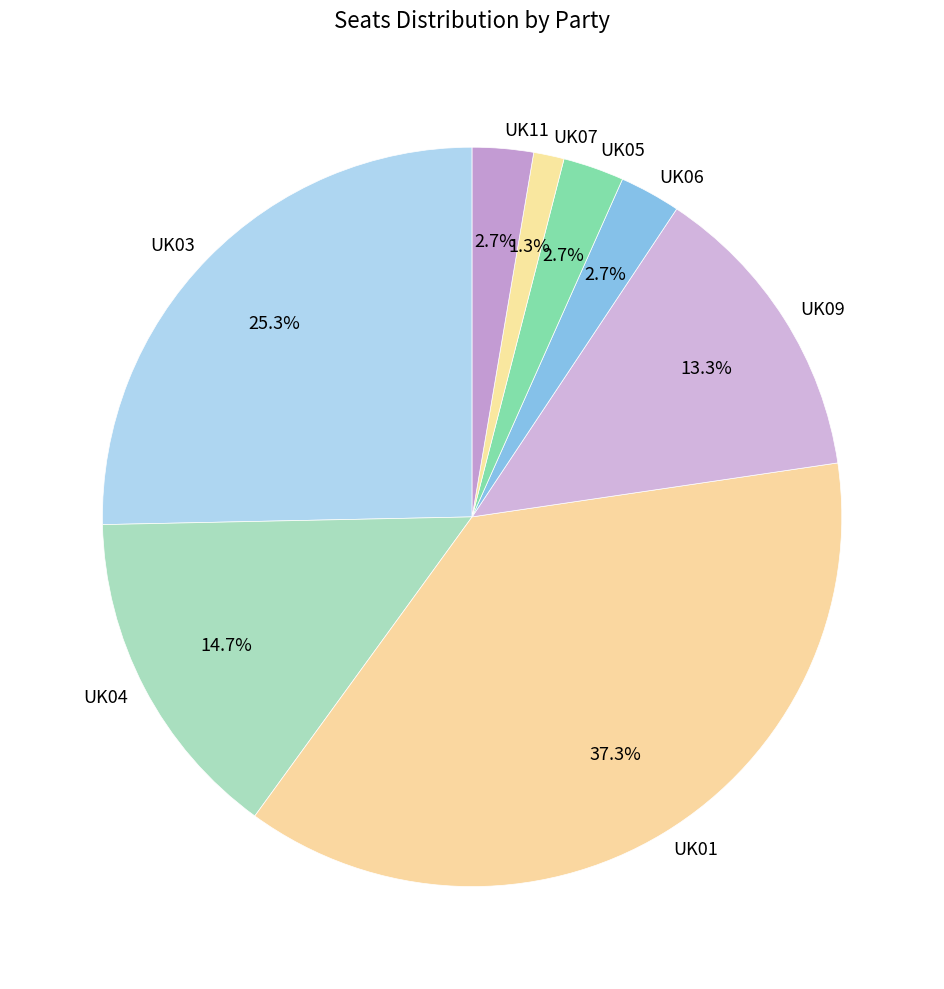

What is the smallest slice in the pie chart?

UK07